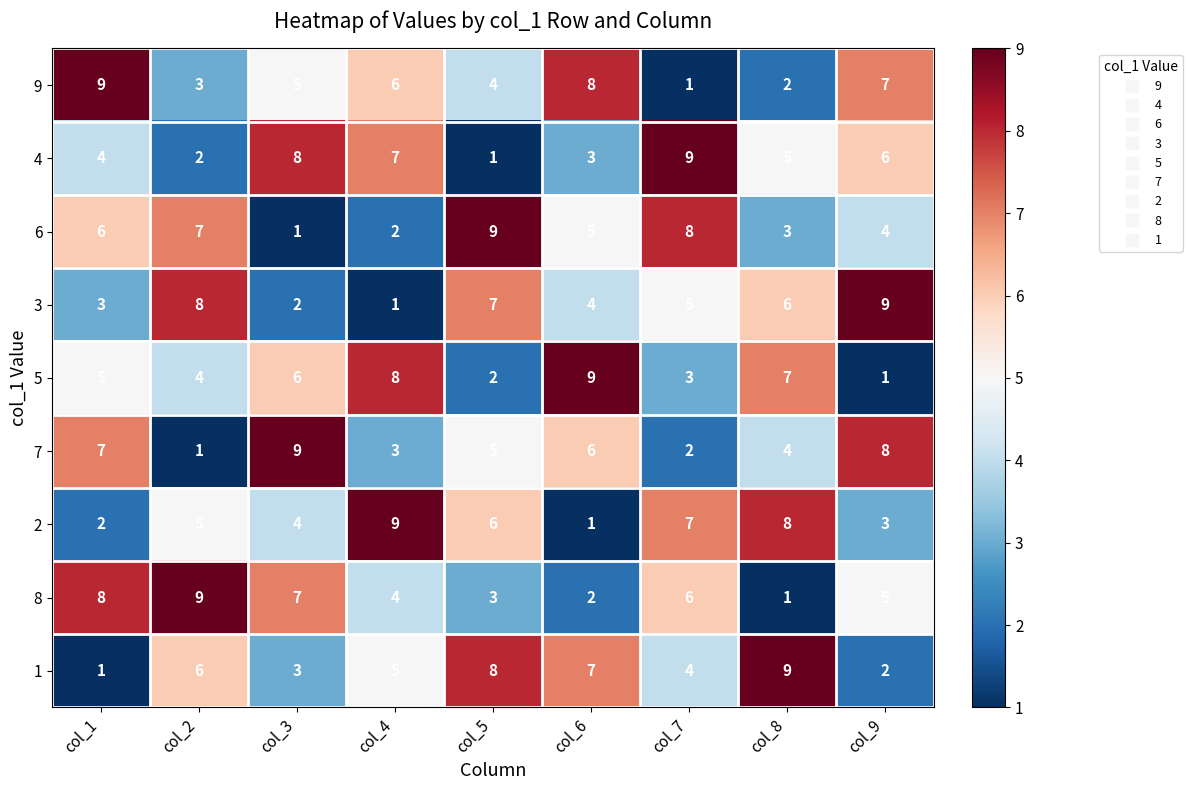

Is the value of 7 at col_5 greater than the value of 3 at col_9?

No